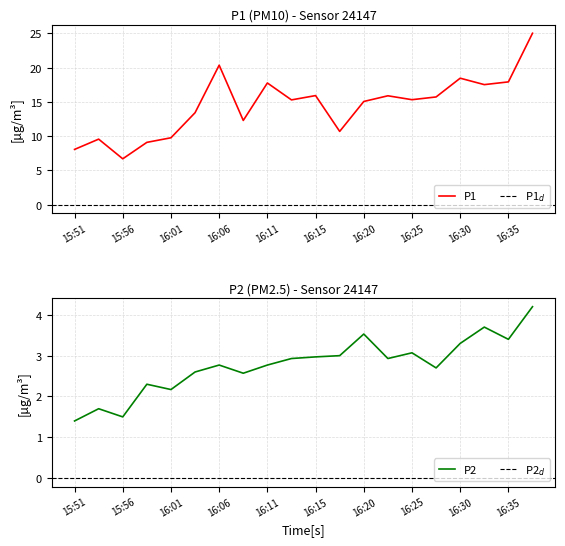

Which has a higher value, 15:51 or 16:11?

16:11